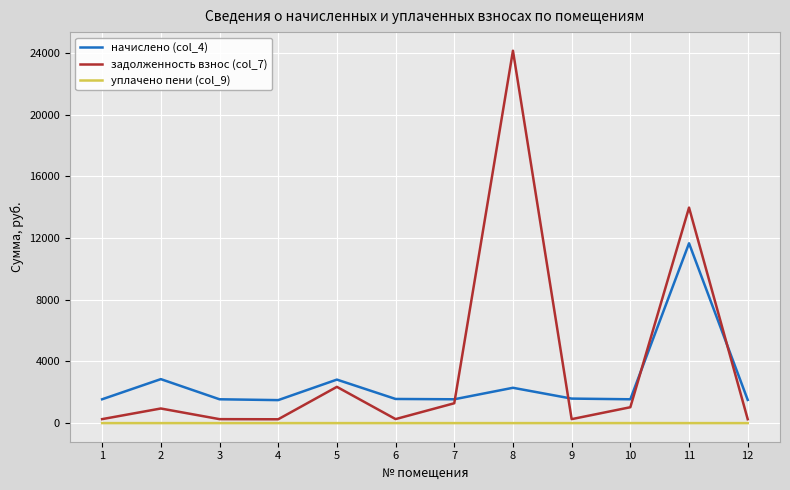

True or false: уплачено пени (col_9) has more than 0 interior local peaks.

True